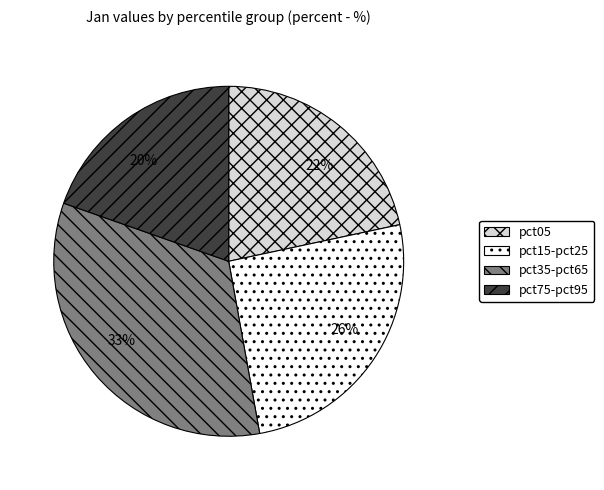

Count the number of slices in the pie.

4